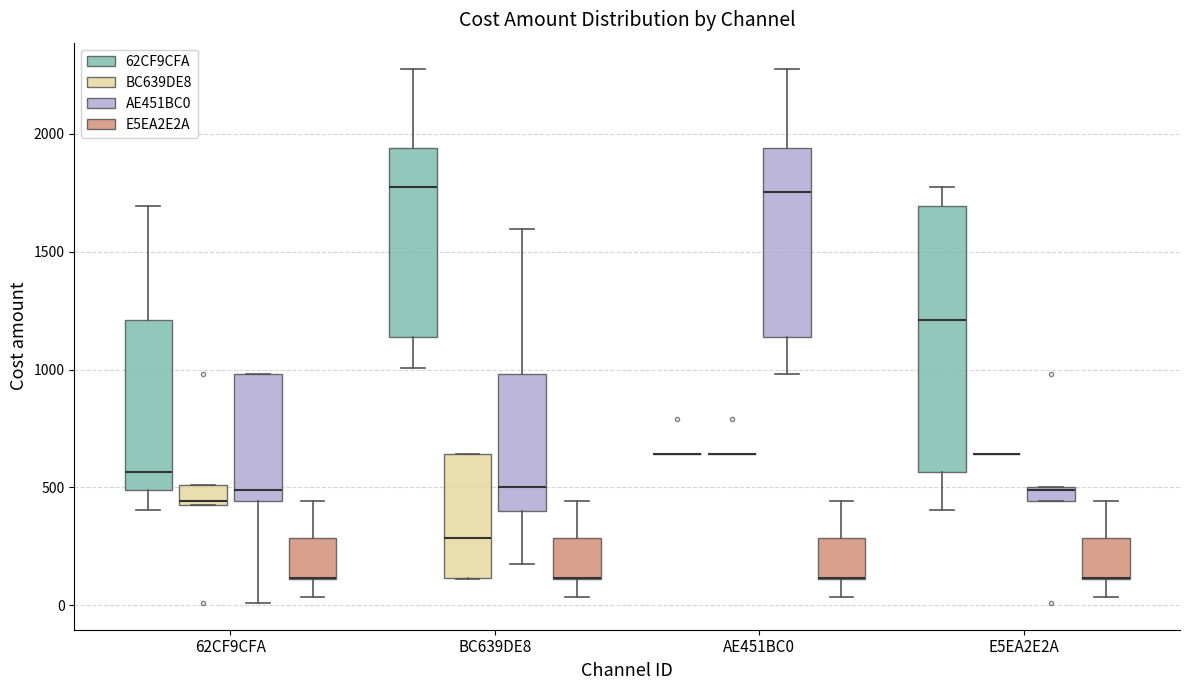

Where does the median line of the box for BC639DE8 (AE451BC0) sit on the y-axis? The values are not printed on the chart, so give them approximately, as read against the axis.

500